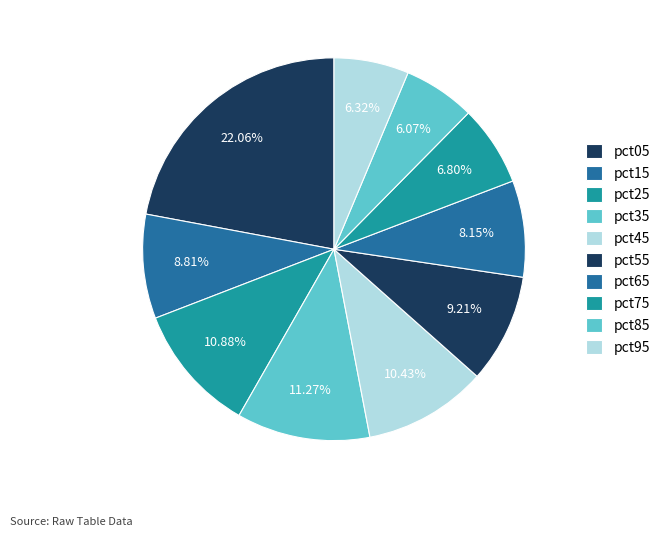

How many slices are in this pie chart?

10